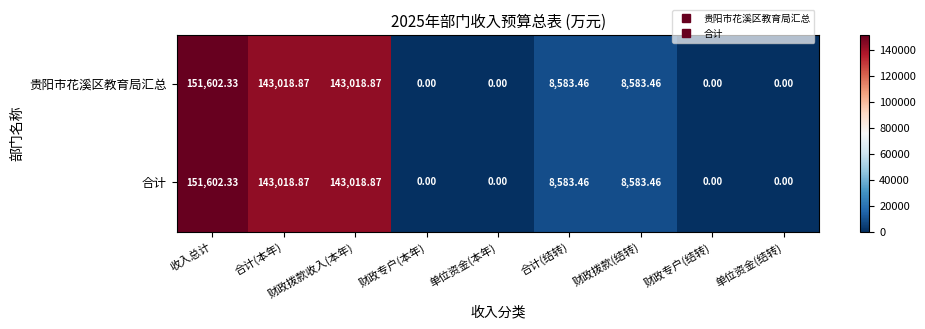

How many categories are shown in the chart?

9